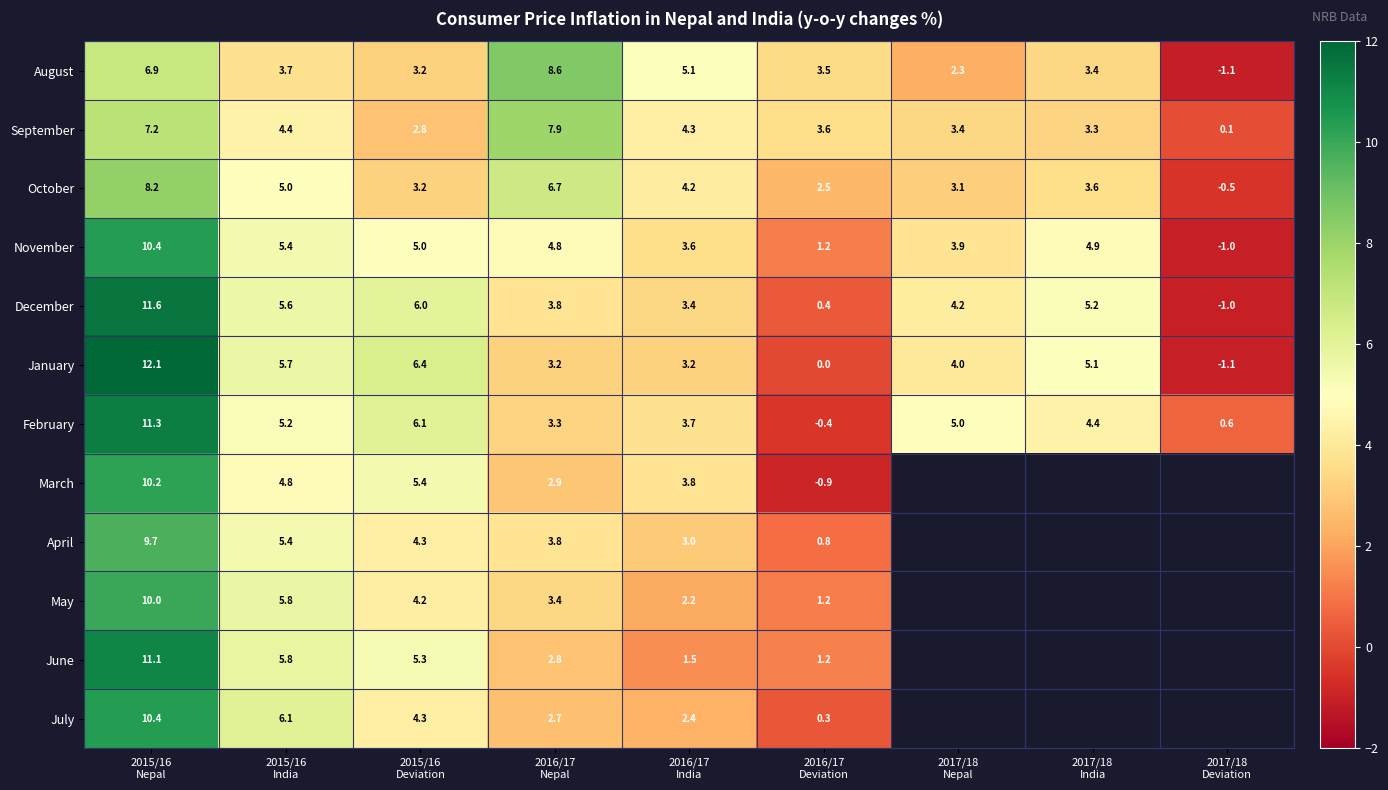

Between 2017/18
Deviation and 2016/17
Deviation, which is larger?

2016/17
Deviation